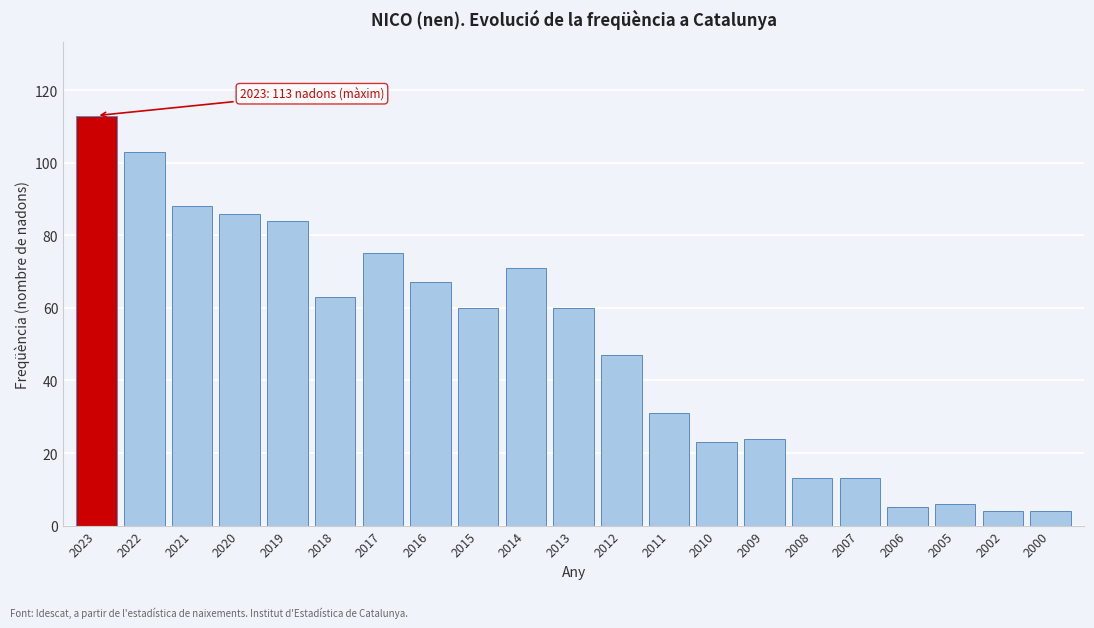

Reading left to right, extract all data points from this chart.

2023=113	2022=103	2021=88	2020=86	2019=84	2018=63	2017=75	2016=67	2015=60	2014=71	2013=60	2012=47	2011=31	2010=23	2009=24	2008=13	2007=13	2006=5	2005=6	2002=4	2000=4